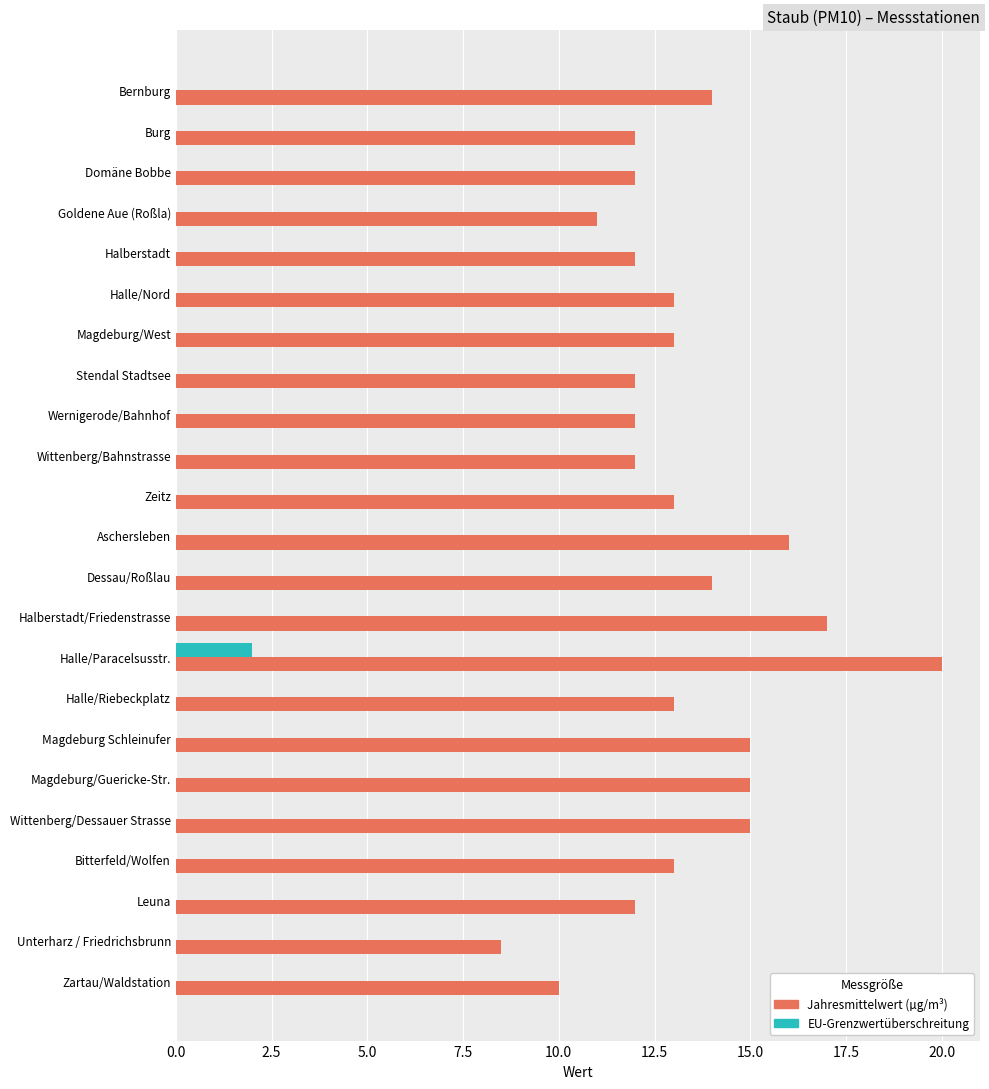

What value does the Jahresmittelwert (µg/m³) series have at Bernburg?

14.0